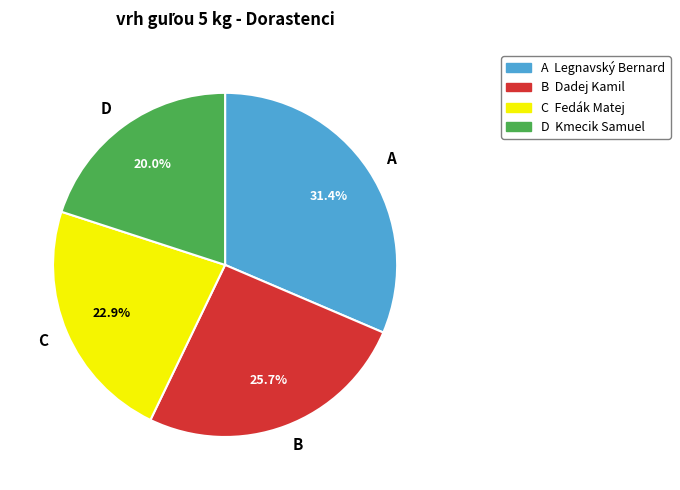

Rank the categories by value from highest to lowest.

A, B, C, D